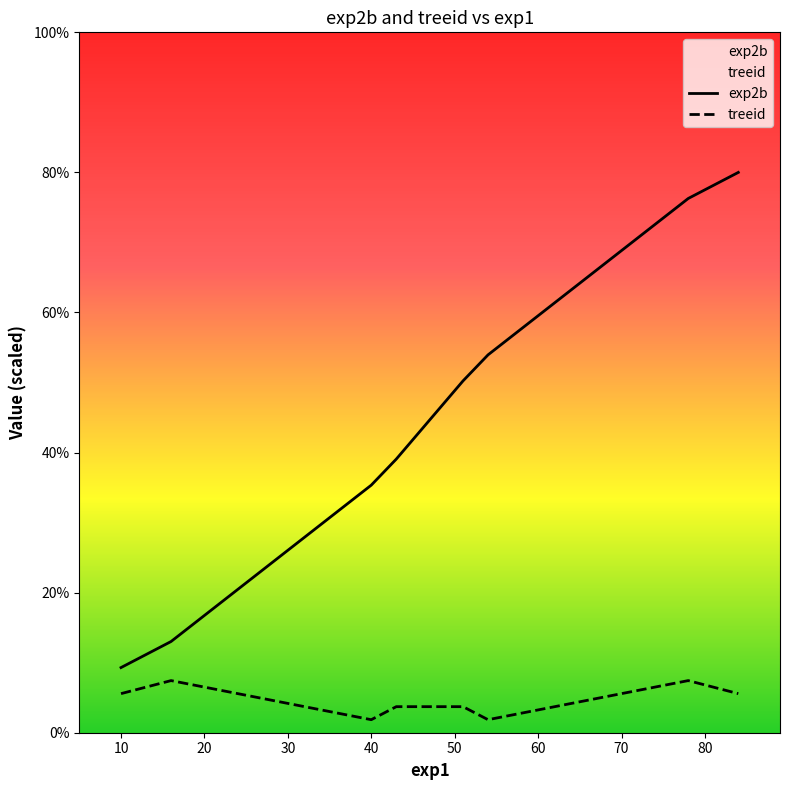

Is it true that the value at 84 is 30.5?

False